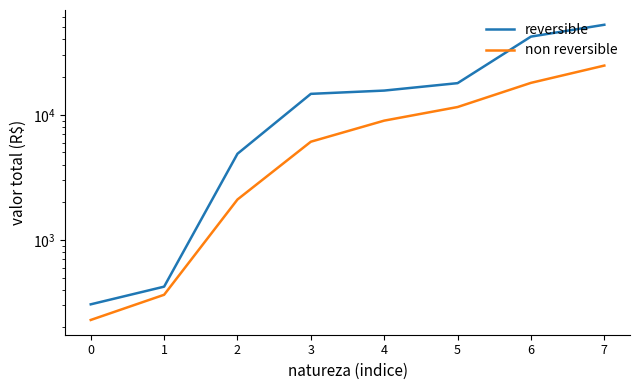

Reading right to left, transcribe all the data shown in this chart.

reversible: 52430.2	42163.9	17903.6	15617.8	14703.0	4883.4	423.3	305.8
non reversible: 24738.5	18000.1	11536.5	8983.3	6094.6	2104.7	364.5	229.3